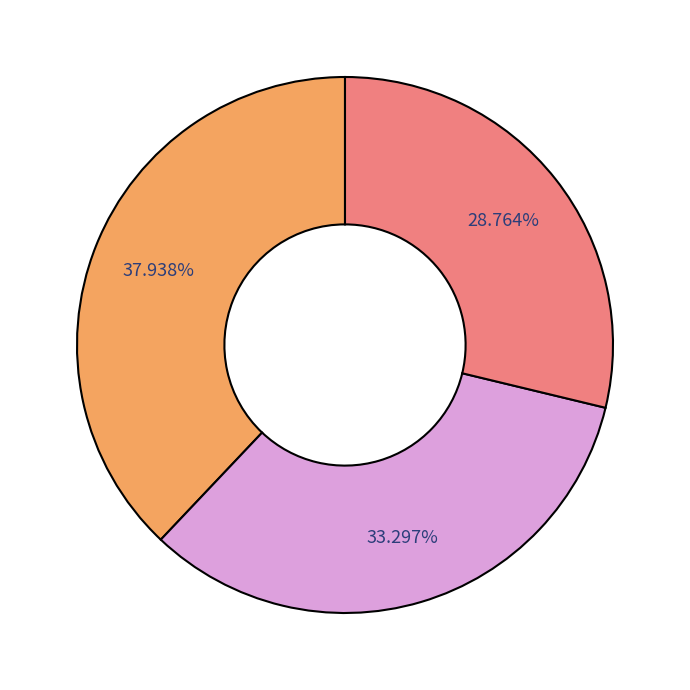

Is there any slice that represents more than half of the pie?

No